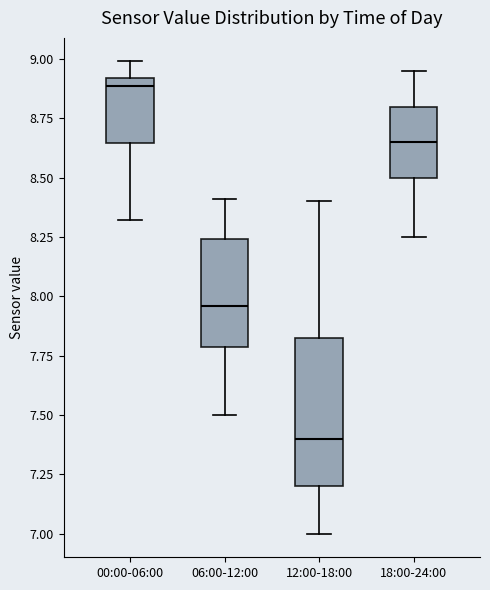

Which box's median line is the lowest?

12:00-18:00